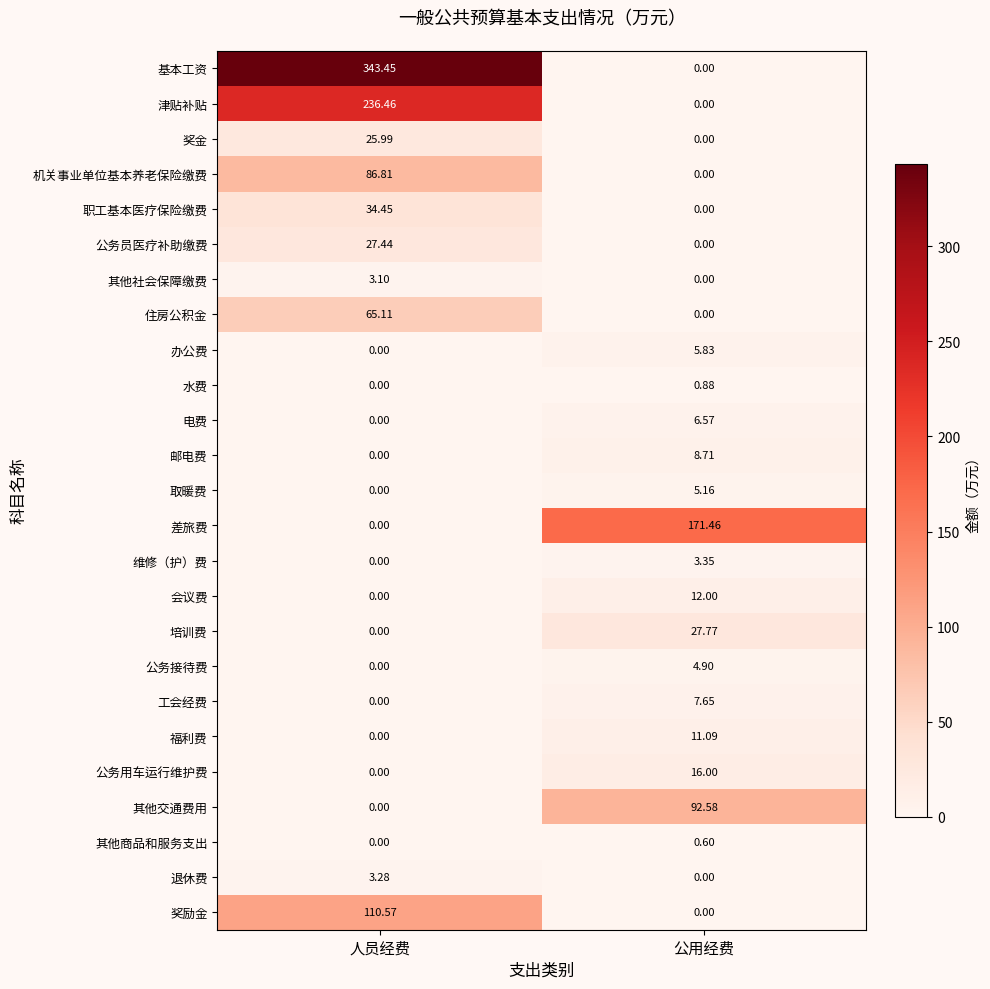

Where does the 奖金 series first go above 25?

人员经费